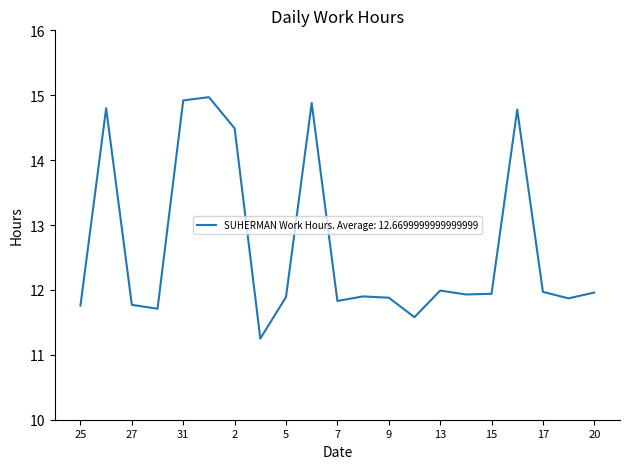

What is the difference between the maximum and minimum values?

3.7